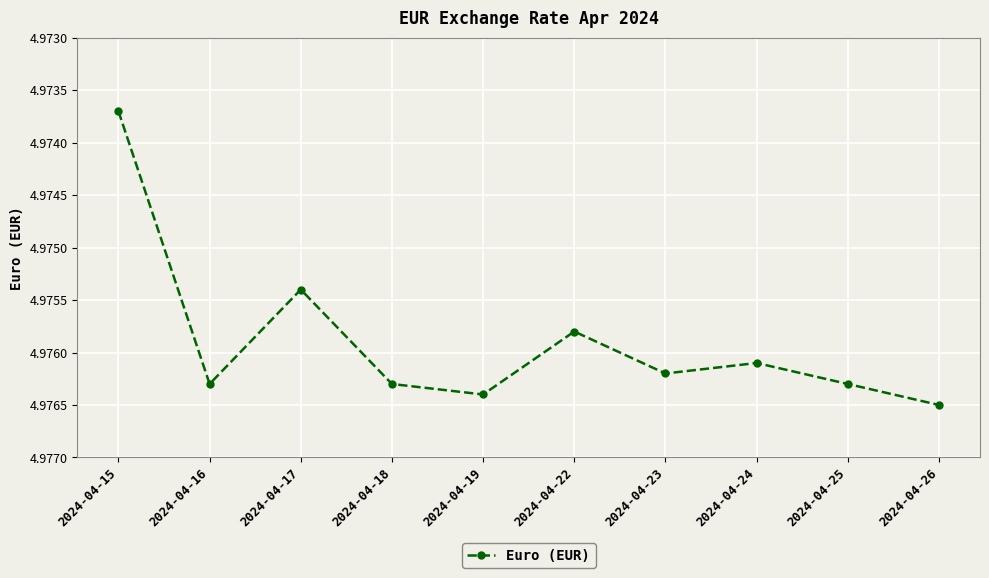

How many lines are shown in the chart?

1